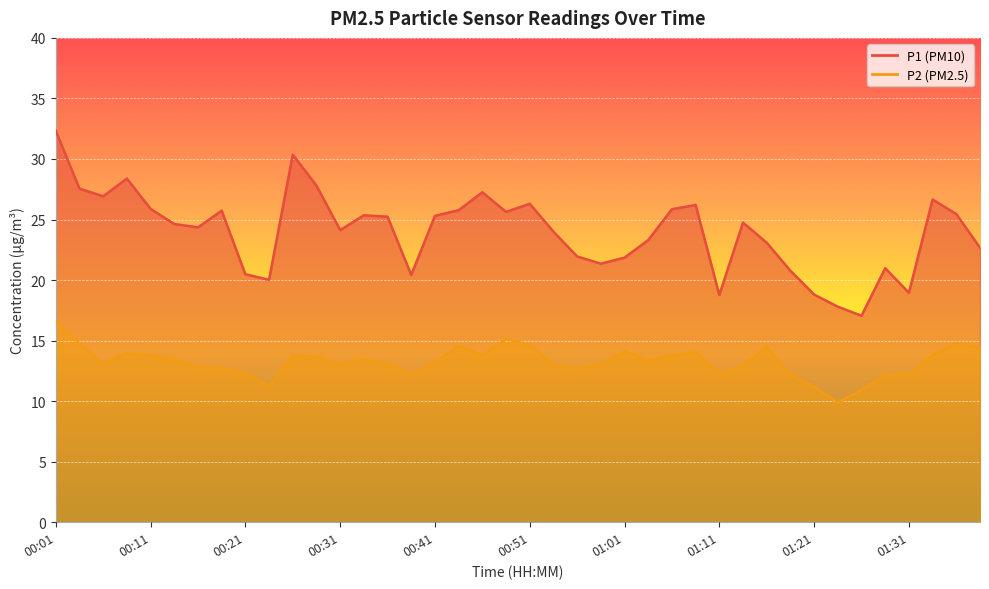

How many lines are shown in the chart?

2